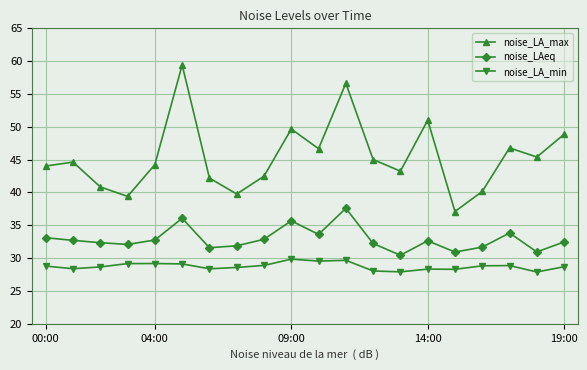

True or false: noise_LA_max and noise_LA_min cross at least once.

False